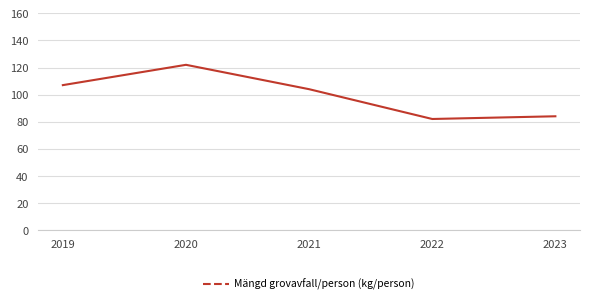

What is the difference between the maximum and minimum values?

40